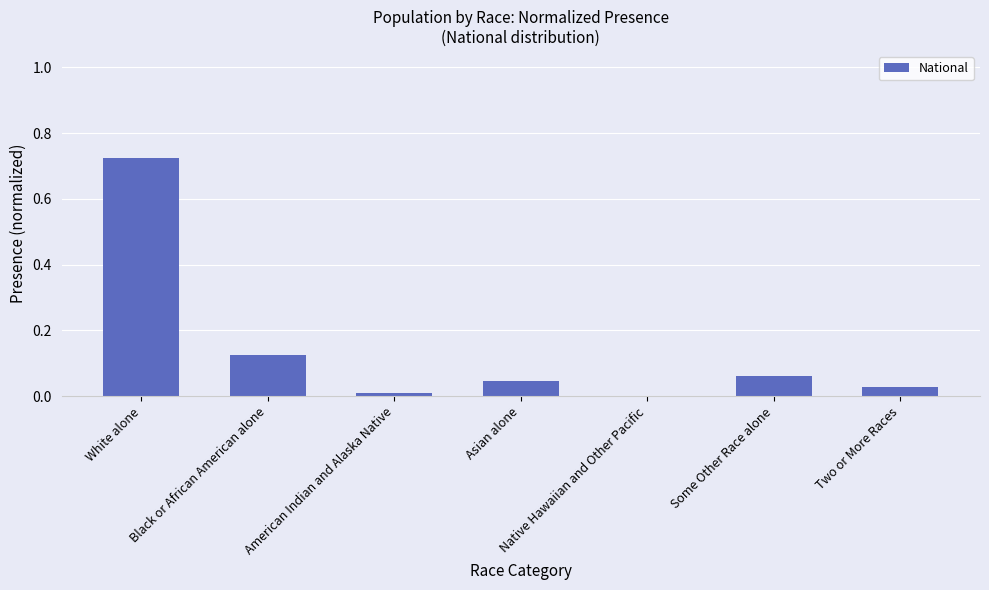

The value at Black or African American alone is 0.2. True or false?

False